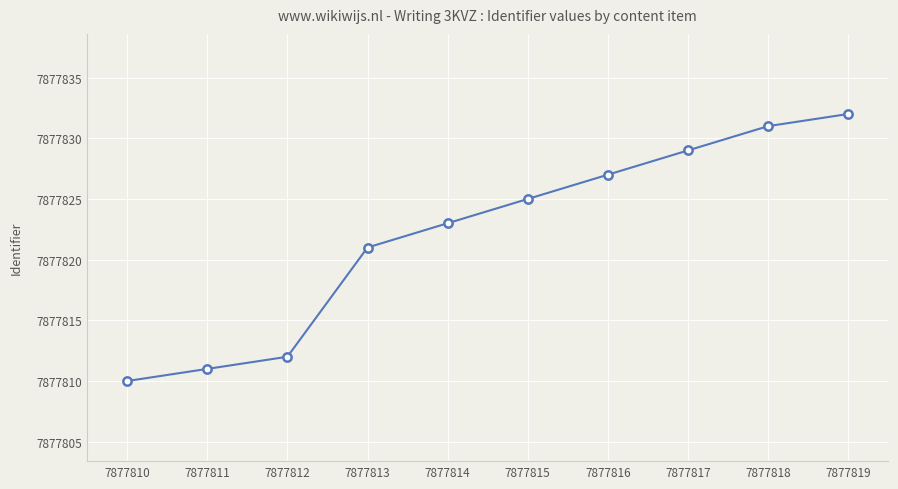

Rank the categories by value from highest to lowest.

7877819, 7877818, 7877817, 7877816, 7877815, 7877814, 7877813, 7877812, 7877811, 7877810